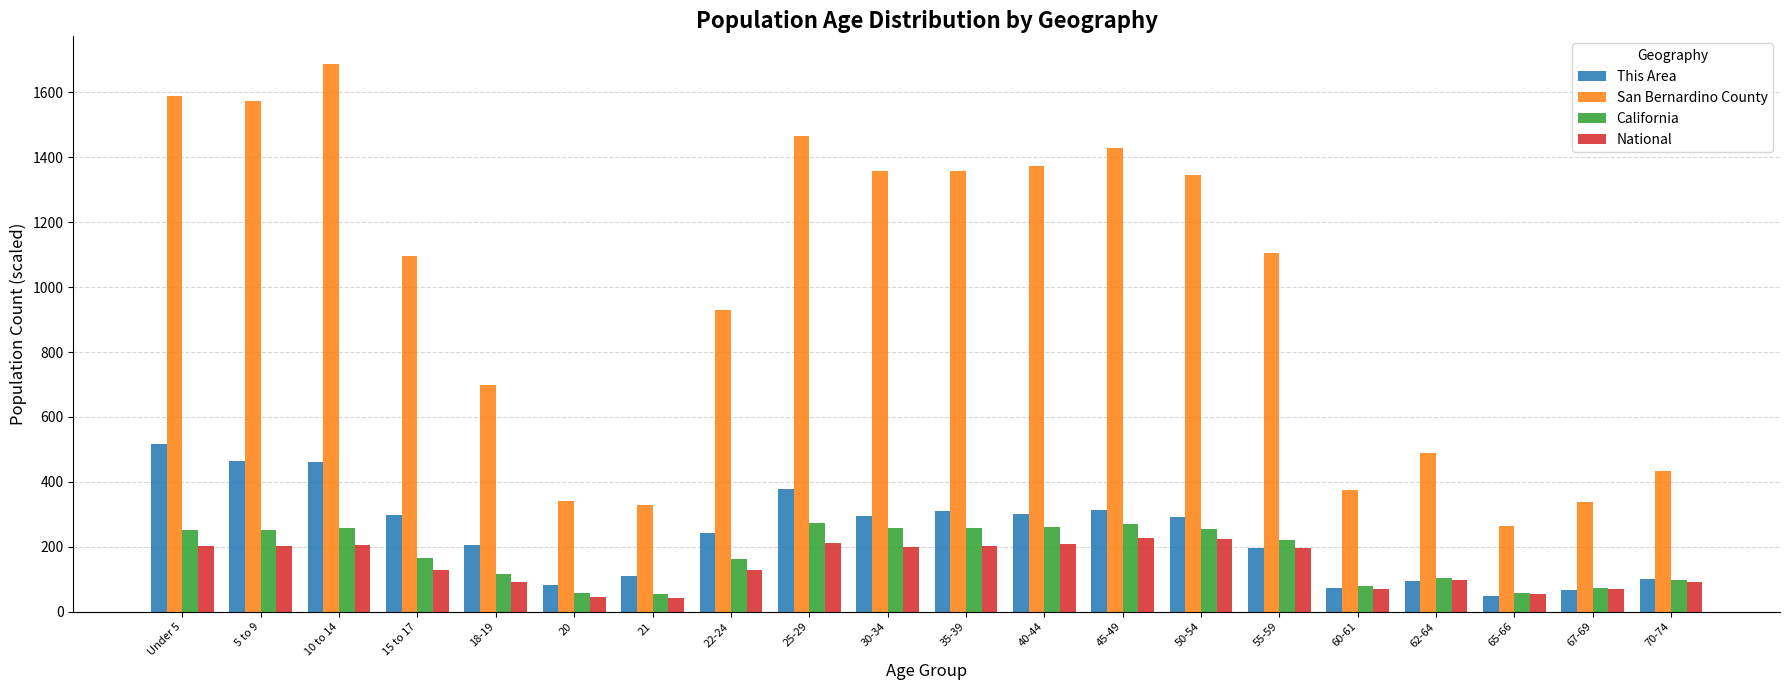

Is it true that San Bernardino County equals 536.2 at 67-69?

False